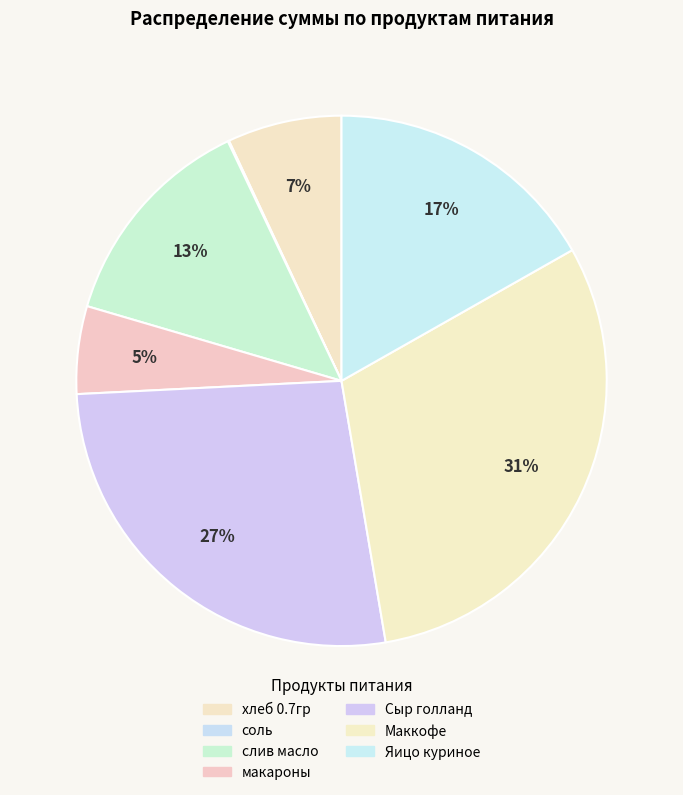

What is the change in value from макароны to Яицо куриное?

+1335.0